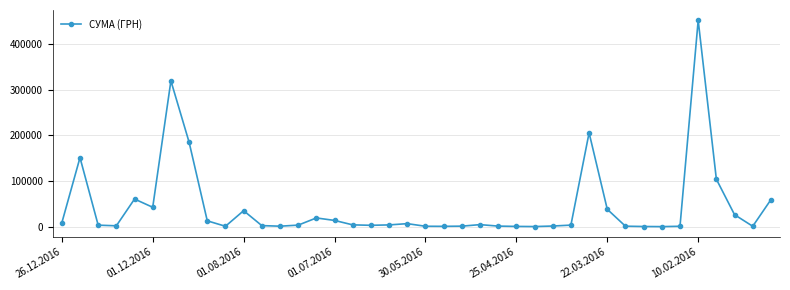

How many values are below 3973?

20